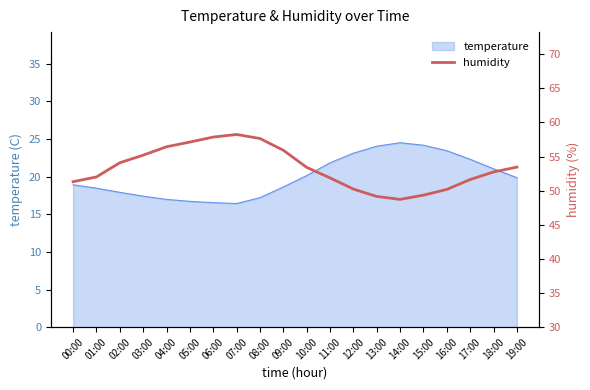

What is the label of the 4th point from the right?

16:00